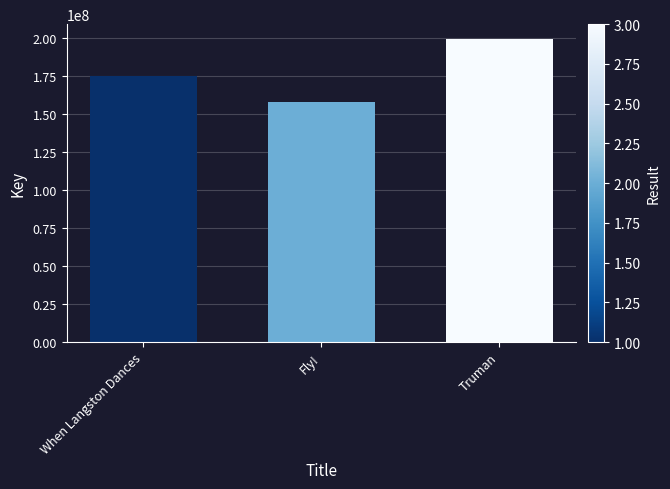

Approximately how many times larger is the value at Fly! compared to Truman?

0.8